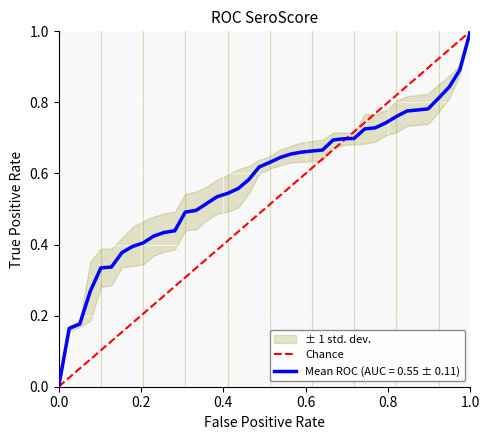

Is it true that Mean ROC (AUC = 0.55 ± 0.11) equals 1.4 at 1.0?

False